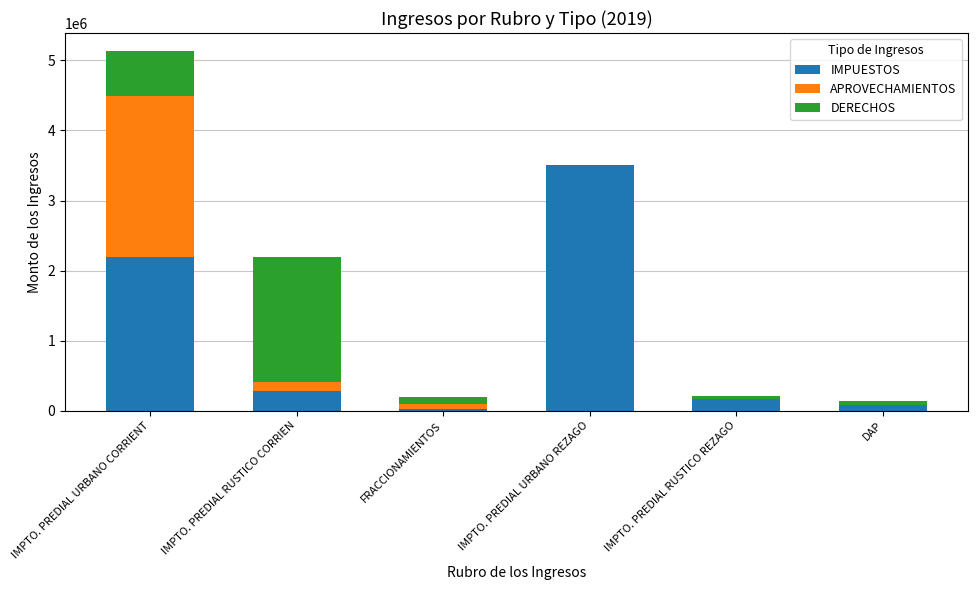

What are all the series names shown in the legend?

IMPUESTOS, APROVECHAMIENTOS, DERECHOS